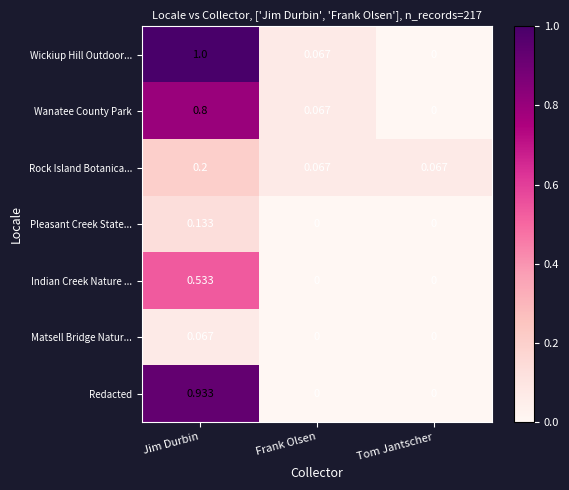

Is the value of Wickiup Hill Outdoor... at Jim Durbin greater than the value of Redacted at Tom Jantscher?

Yes